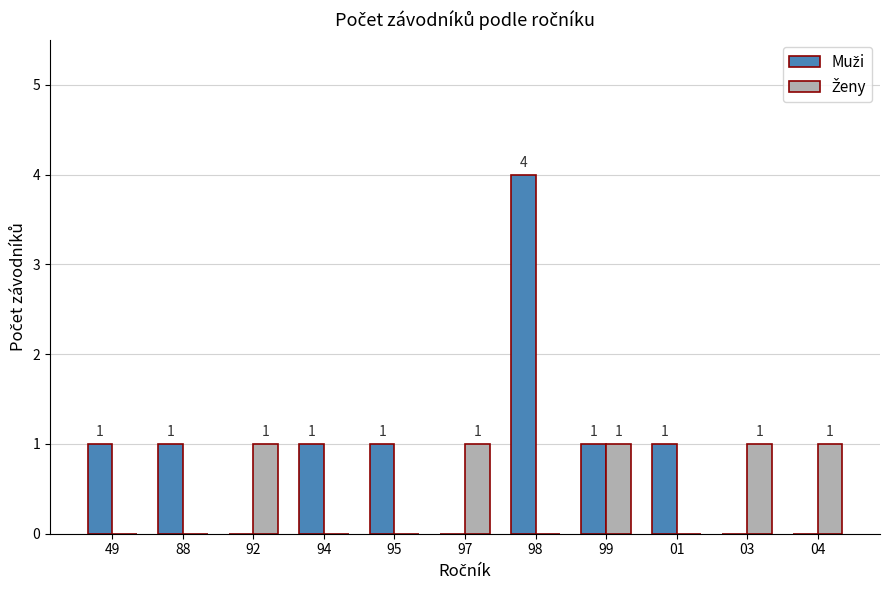

At which category is the sum across all series the highest?

98